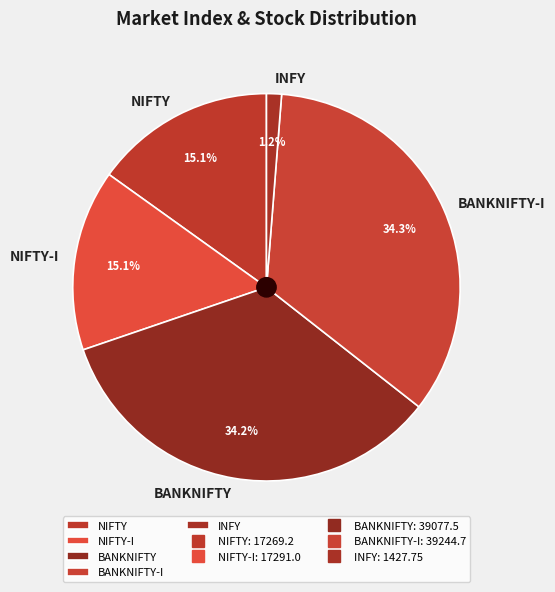

Which has a higher value, INFY or BANKNIFTY-I?

BANKNIFTY-I